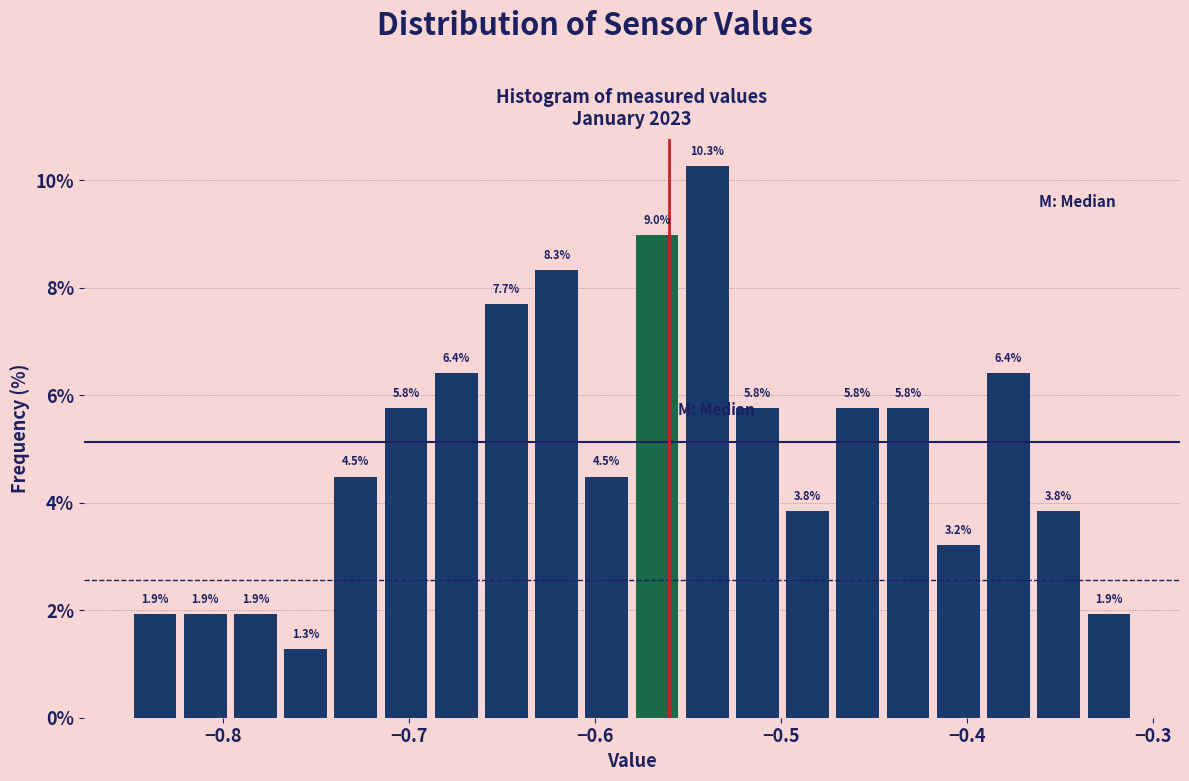

Read against the x-axis, roughly where is the centre of the tallest bar?

-0.54